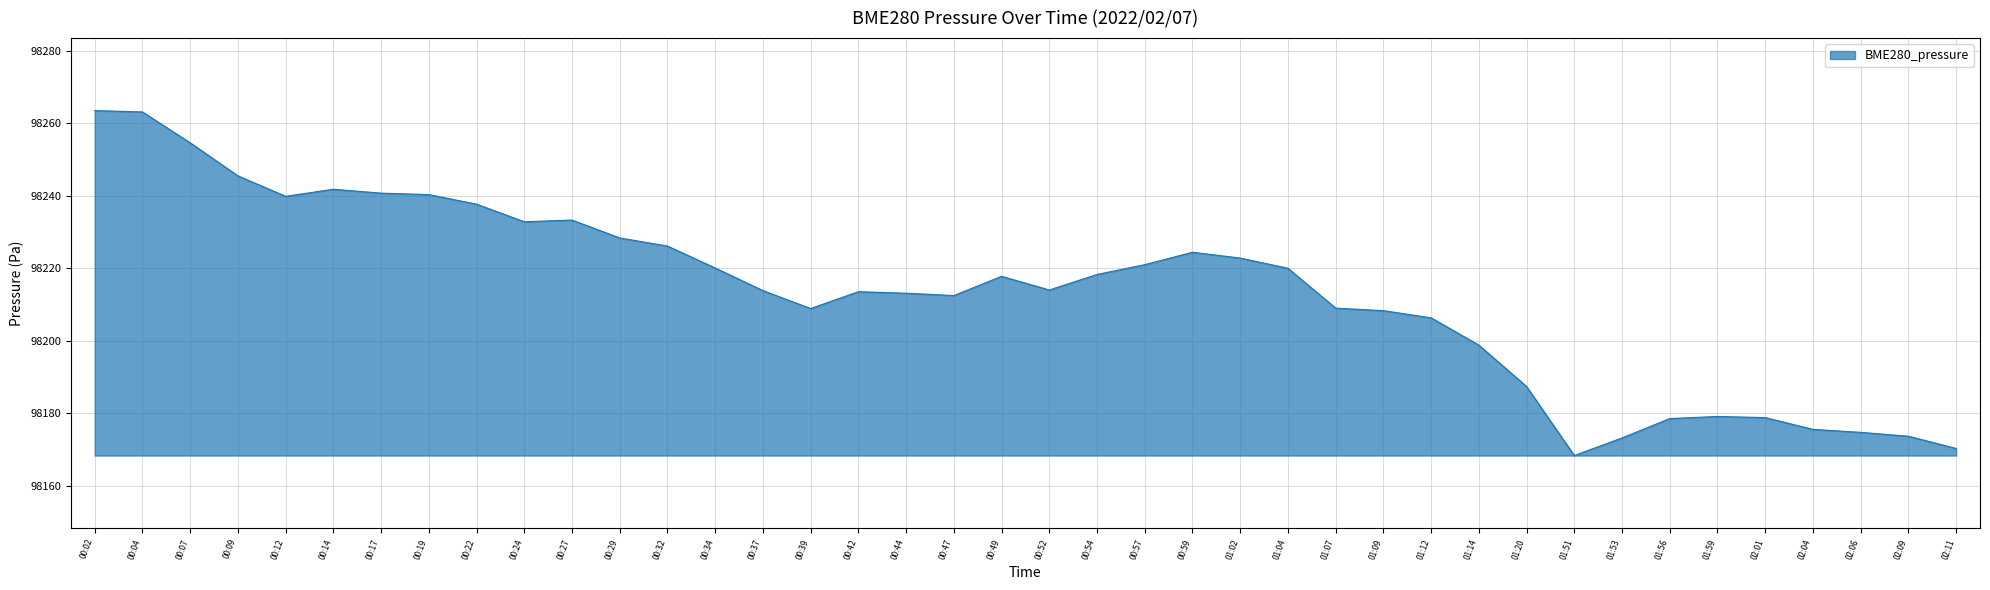

Which has a higher value, 02:01 or 00:52?

00:52